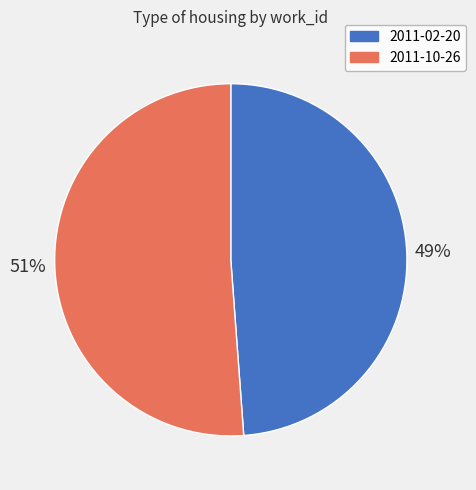

Count the number of slices in the pie.

2